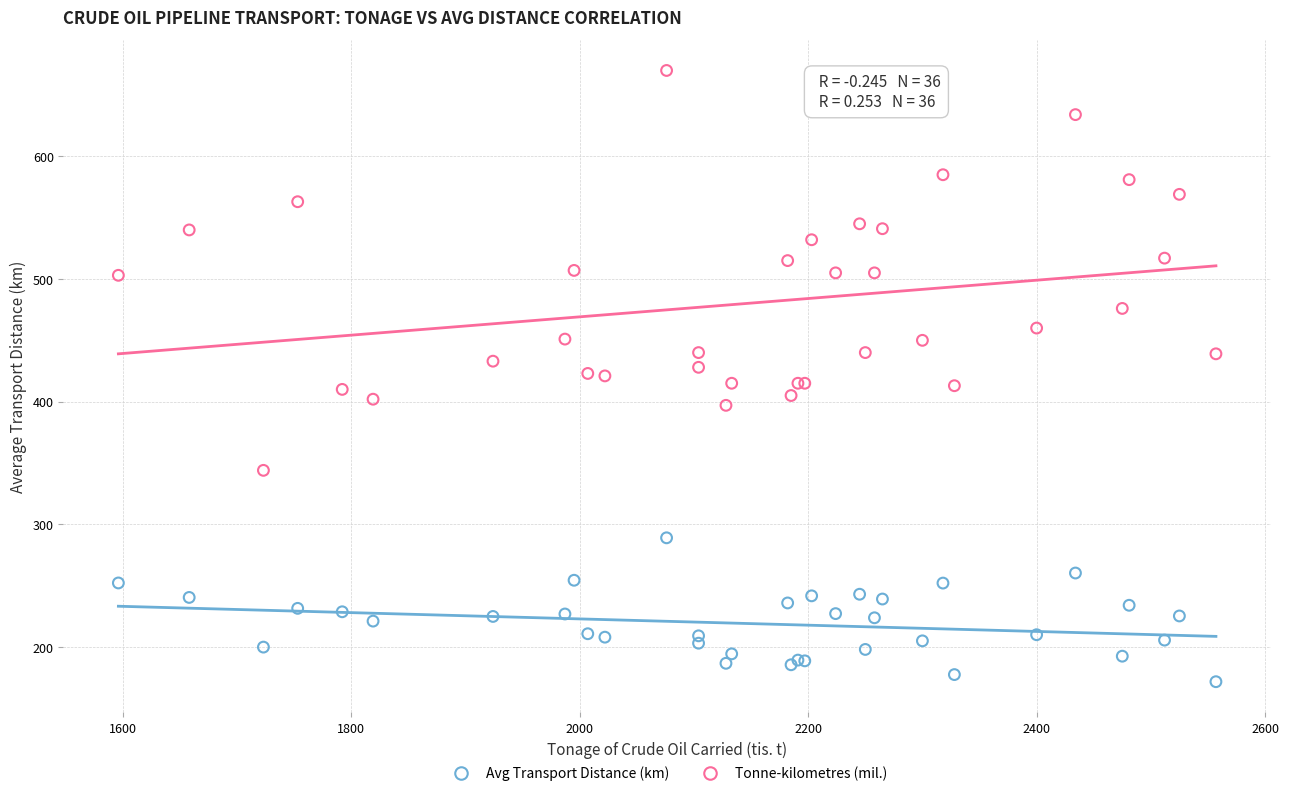

What are all the series names shown in the legend?

Avg Transport Distance (km), Tonne-kilometres (mil.)